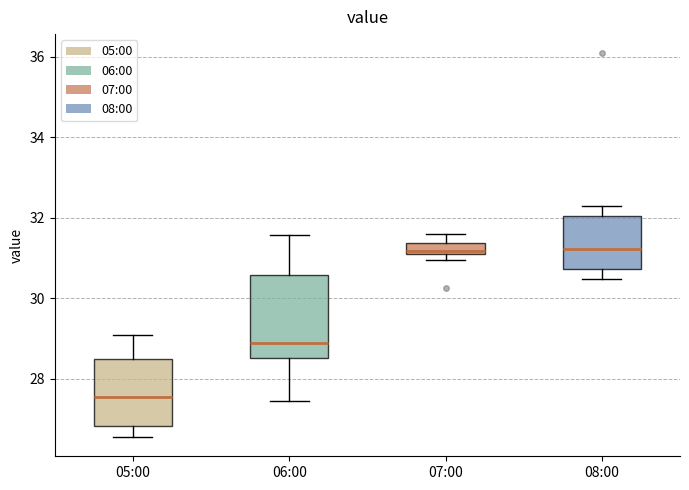

Comparing the boxes themselves (not the whiskers), which one is the tallest?

06:00